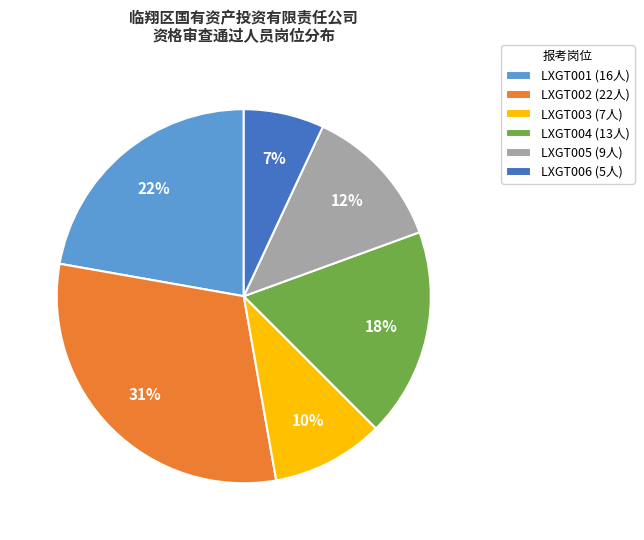

Does any single category account for the majority?

No